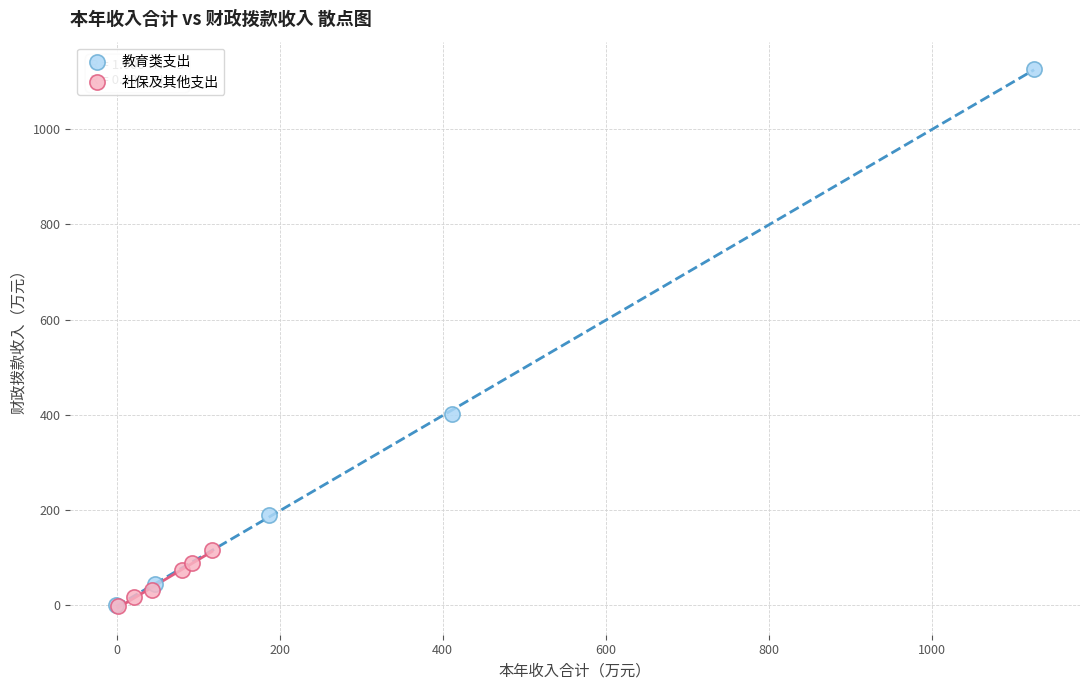

Which series reaches the maximum Y coordinate?

教育类支出